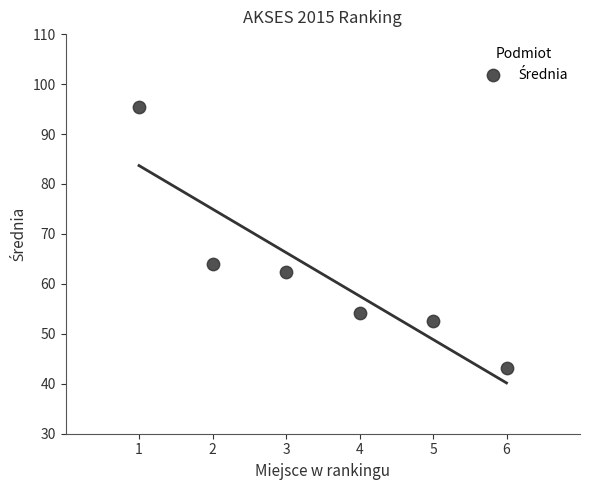

What Y value in the scatter plot is closest to 69?

64.0